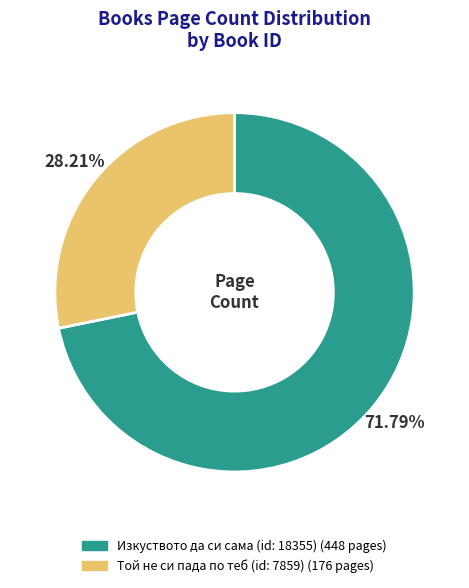

Does any single category account for the majority?

Yes